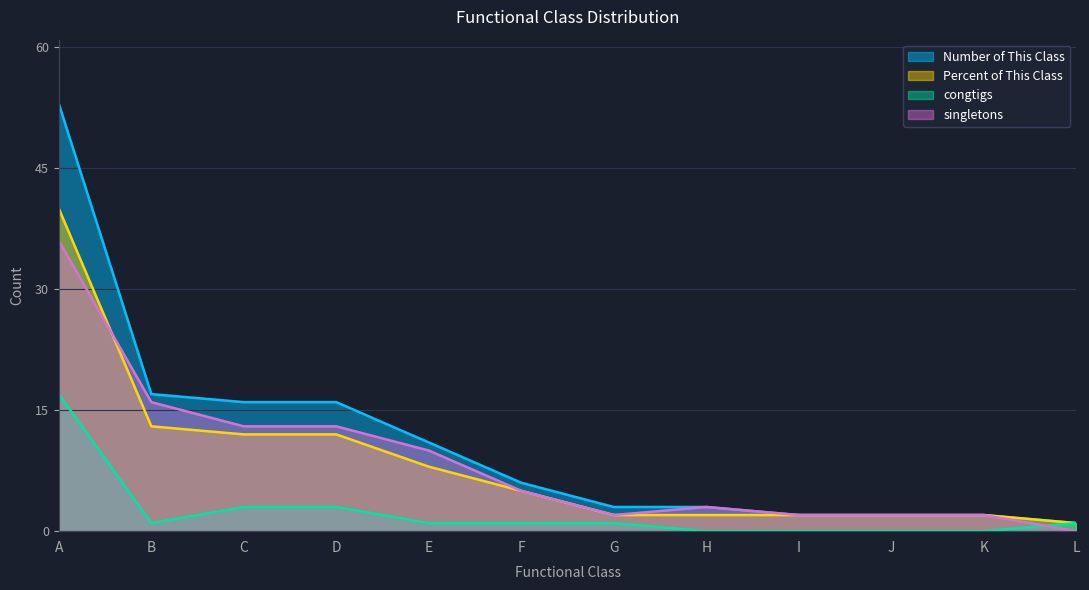

The Number of This Class series shows 12 at B. True or false?

False